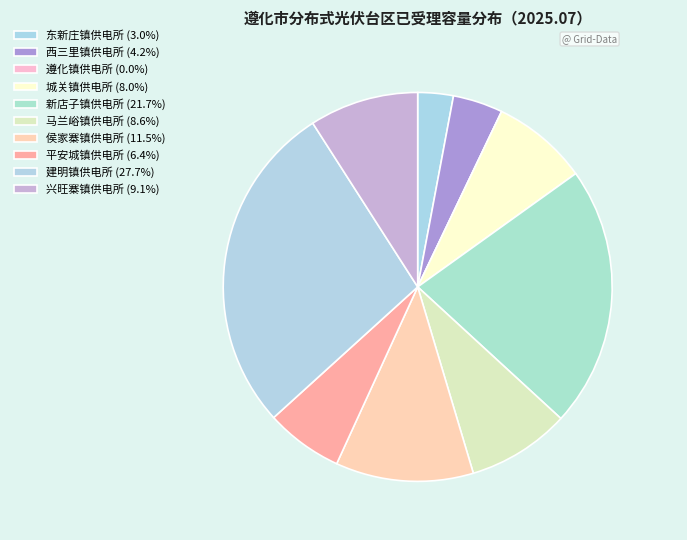

Is it true that 城关镇供电所 is 17% of the pie?

False